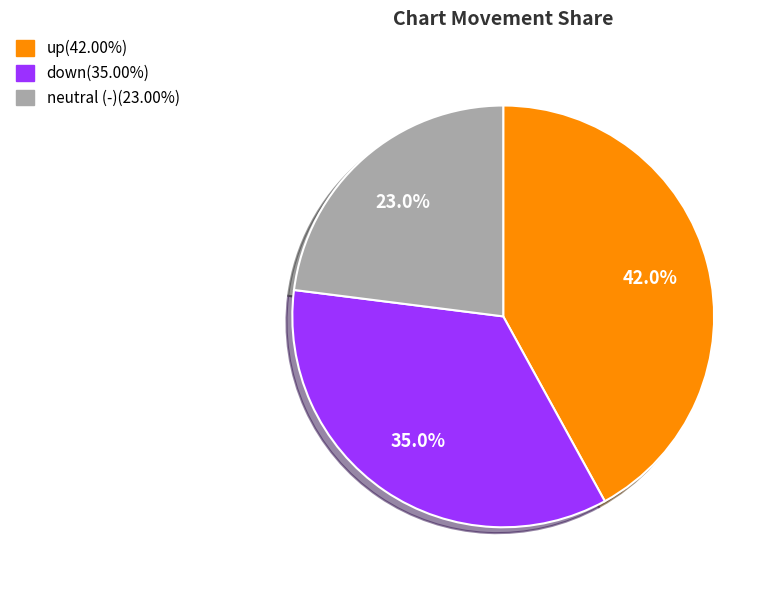

Does any single category account for the majority?

No